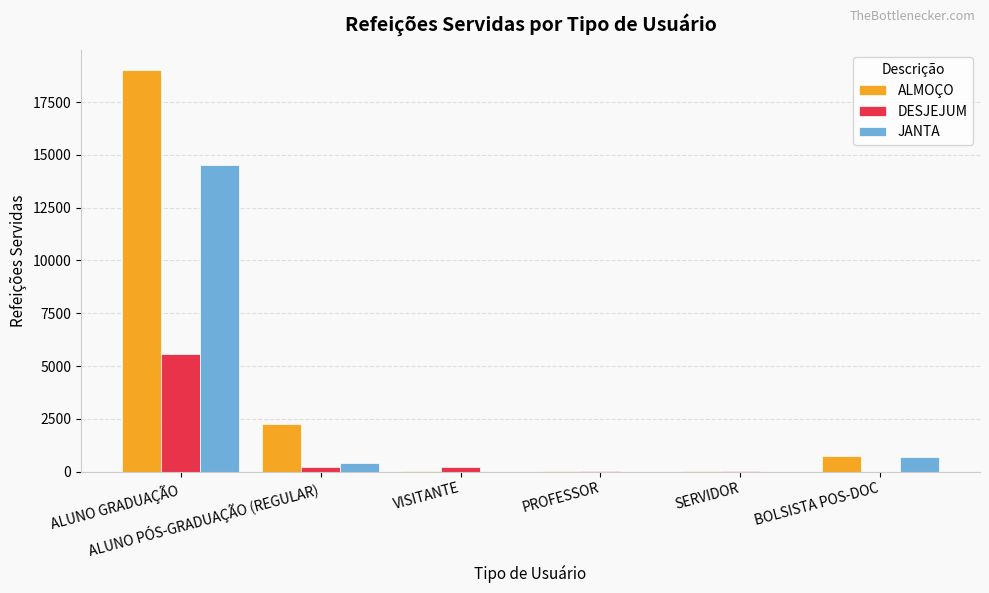

What is the total value across all series at BOLSISTA POS-DOC?

1423